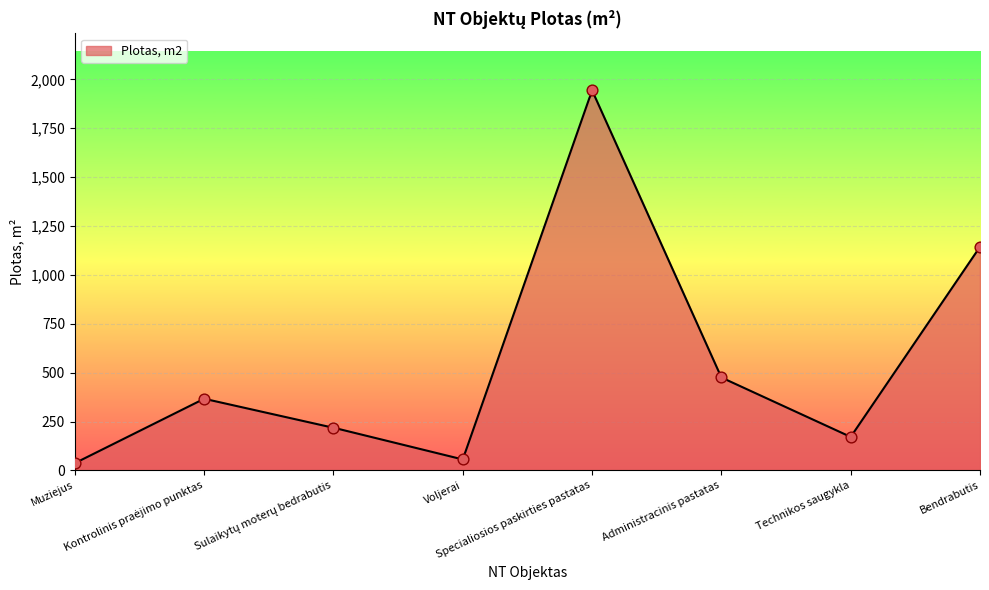

Between Technikos saugykla and Administracinis pastatas, which is larger?

Administracinis pastatas